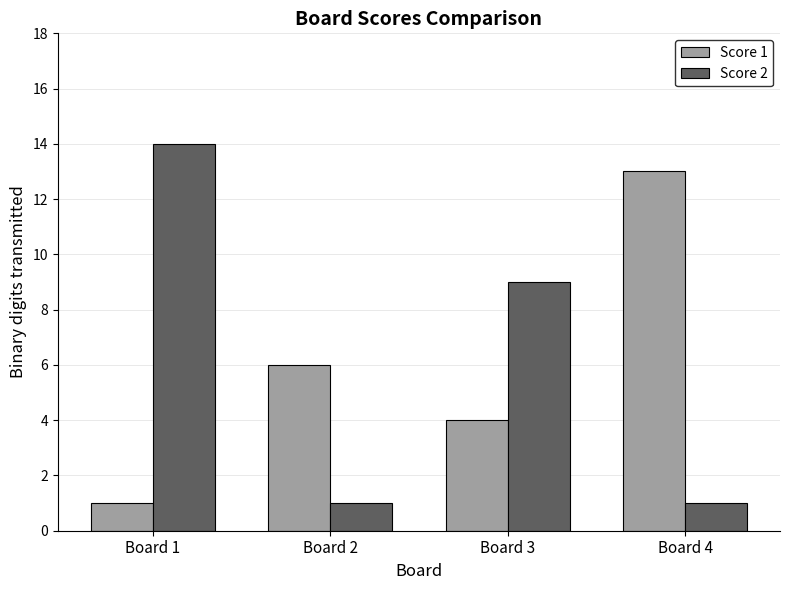

What is the sum of all Score 1 values?

24